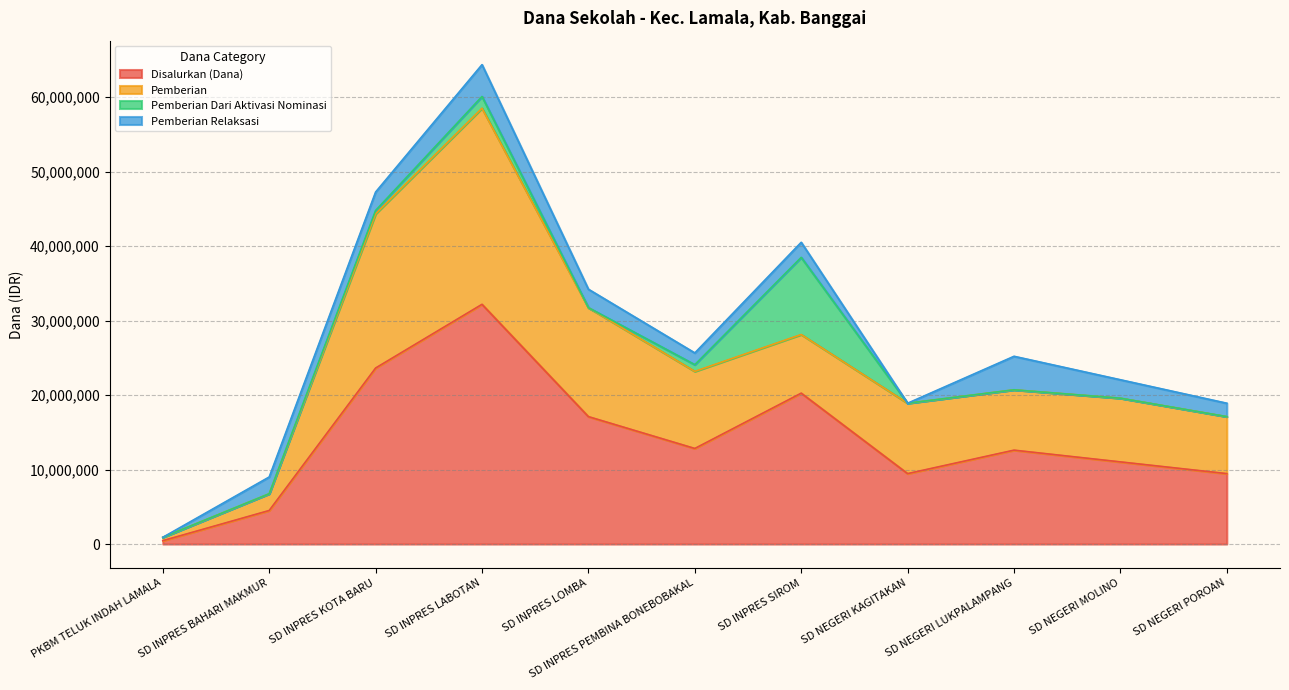

True or false: Pemberian and Pemberian Relaksasi cross at least once.

False